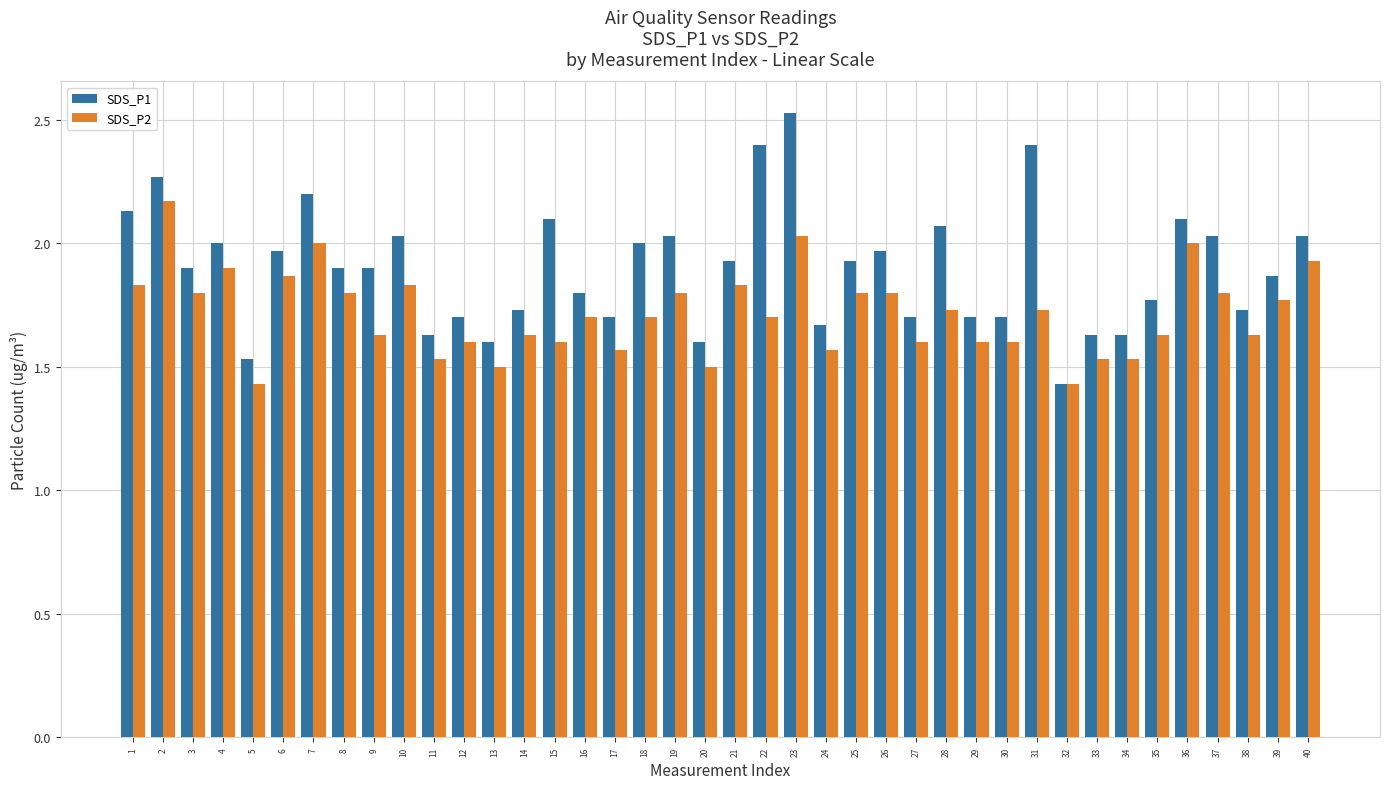

What is the sum of the SDS_P1 values at 25 and 28?

4.0